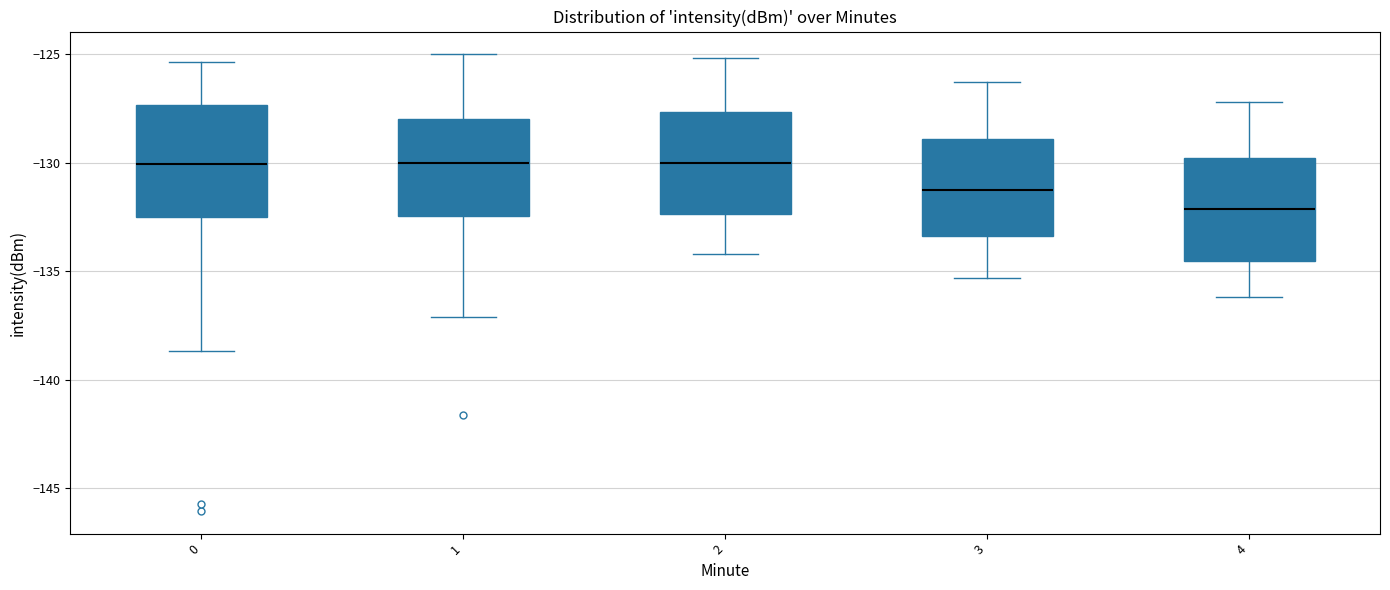

Which box has the lowest median line?

4